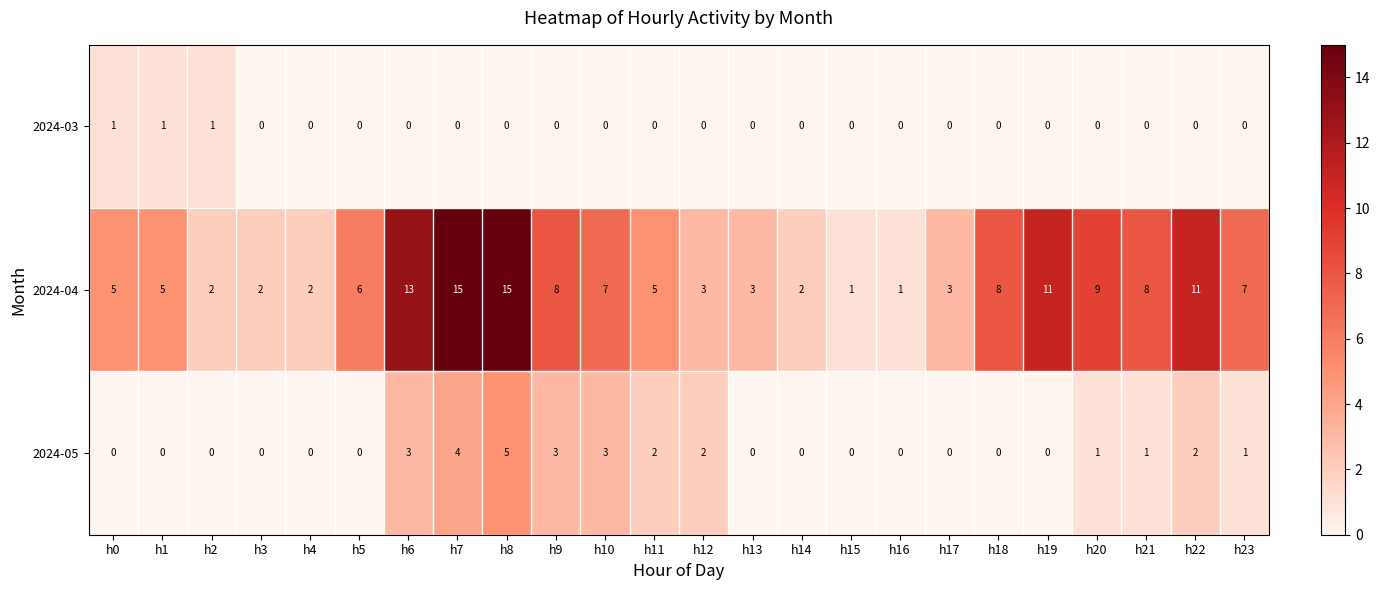

What is the maximum value shown in the chart?

15